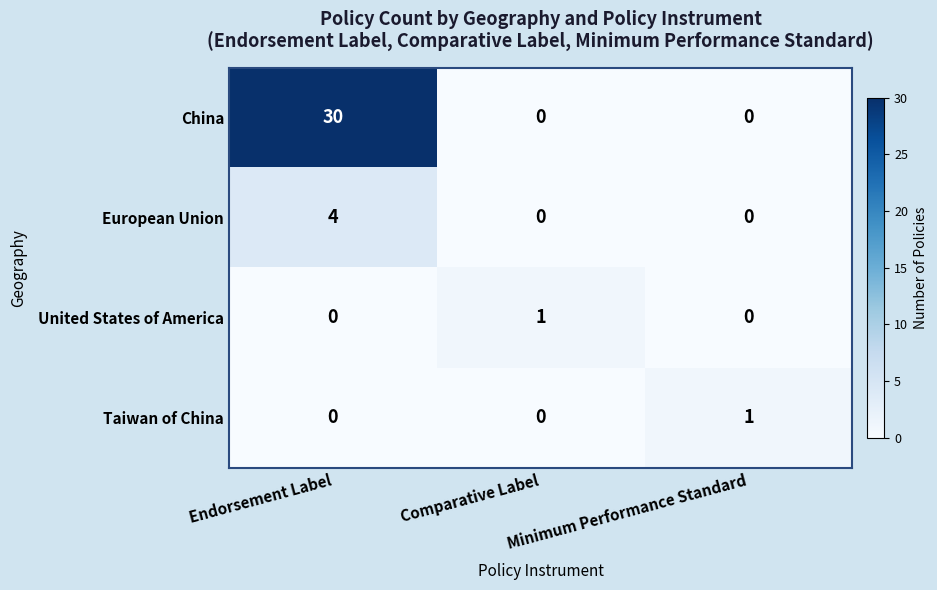

What is the maximum value for European Union?

4